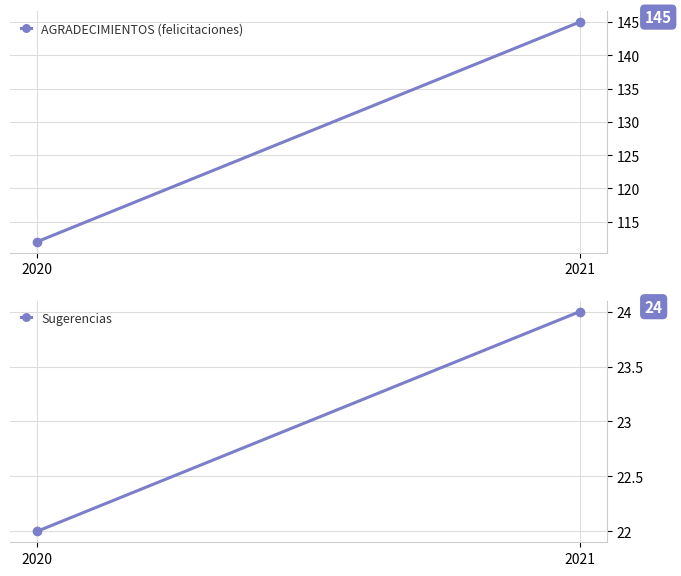

What is the difference between the AGRADECIMIENTOS (felicitaciones) values at 2021 and 2020?

33